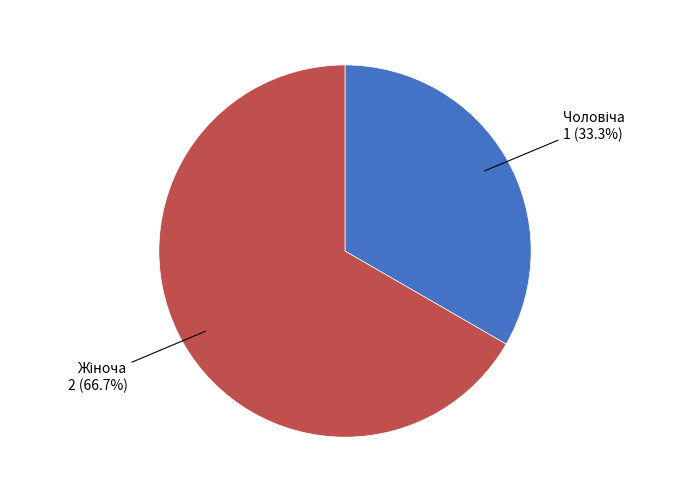

Rank the categories by value from highest to lowest.

Жіноча, Чоловіча